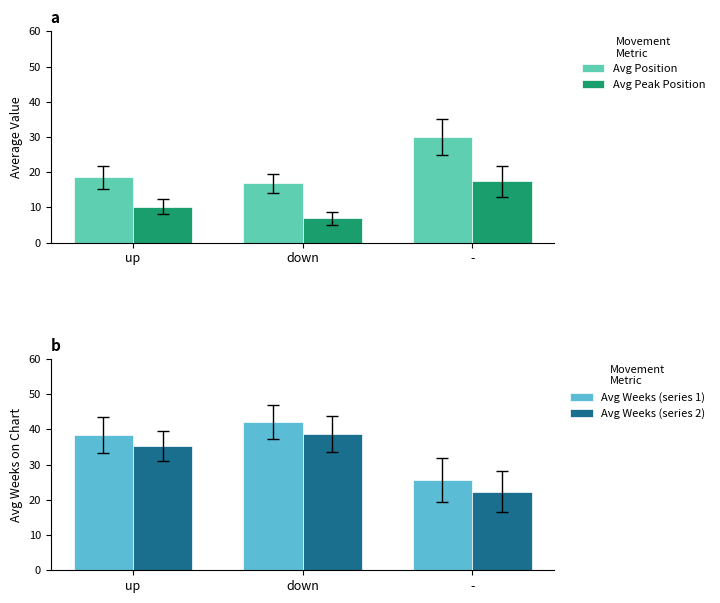

Reading left to right, list all the values displayed in this chart.

Avg Position: up=18.5	down=16.8	-=30.1
Avg Peak Position: up=10.2	down=6.9	-=17.4
Avg Weeks (series 1): up=38.5	down=42.1	-=25.6
Avg Weeks (series 2): up=35.2	down=38.7	-=22.3